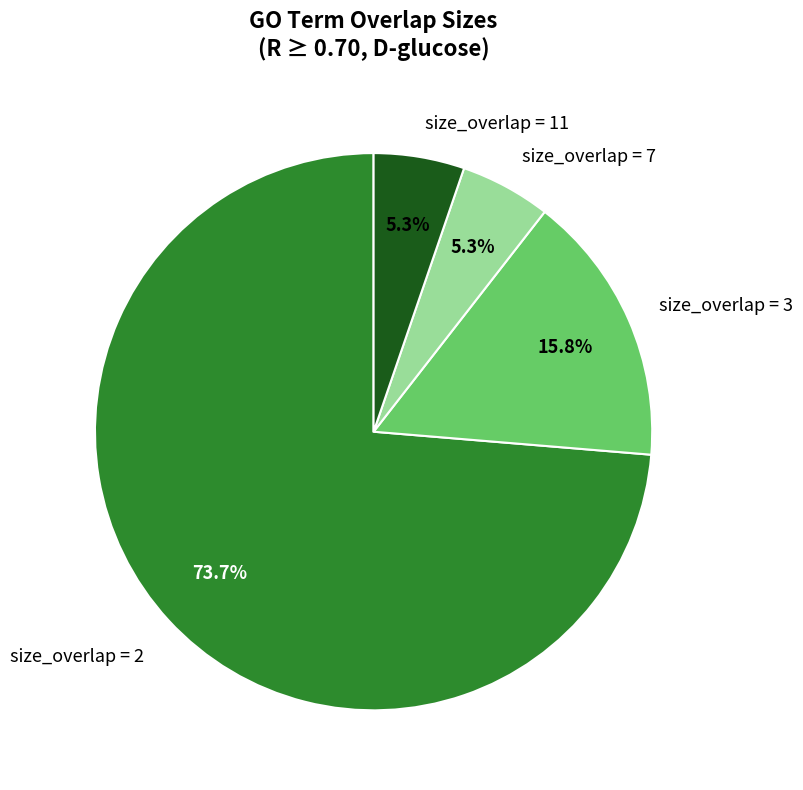

What is the ratio of the value at size_overlap = 3 to the value at size_overlap = 7?

3.0